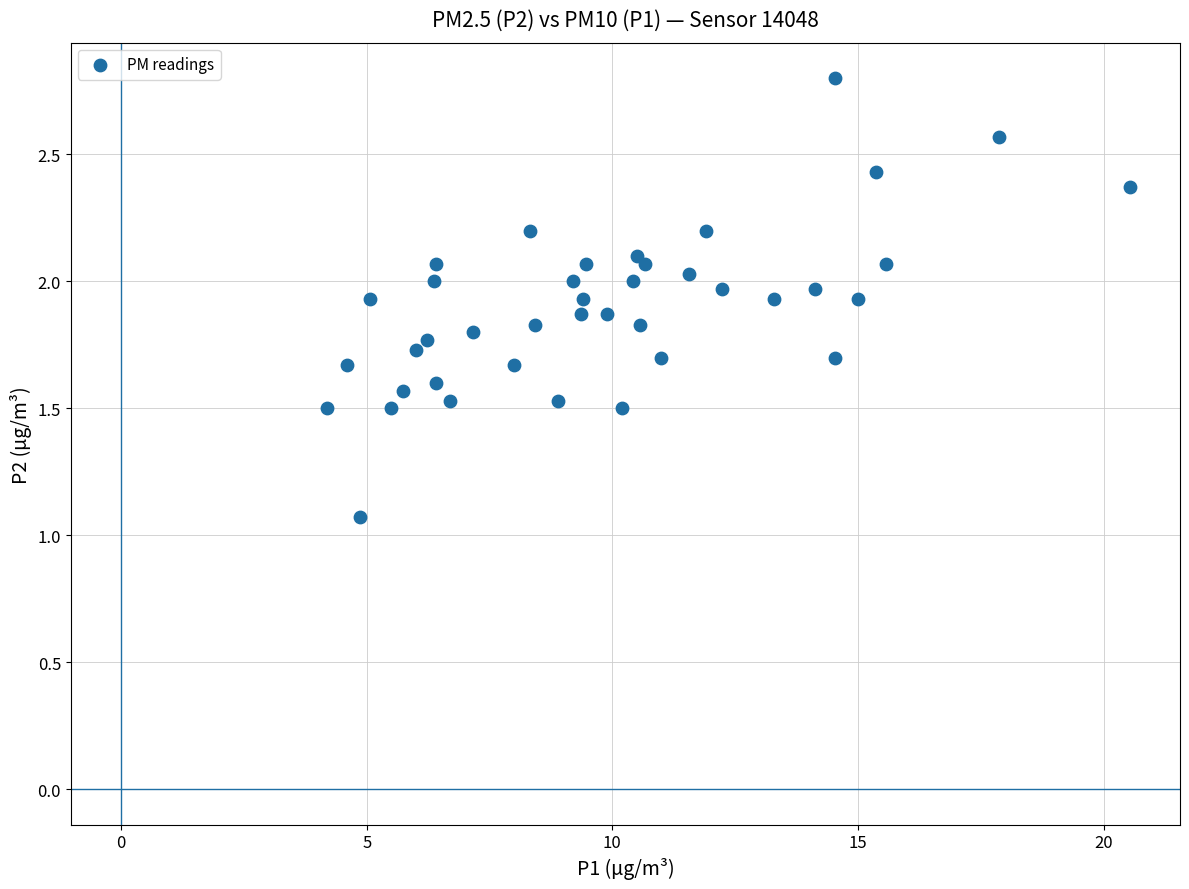

What Y value in the scatter plot is closest to 1?

1.1